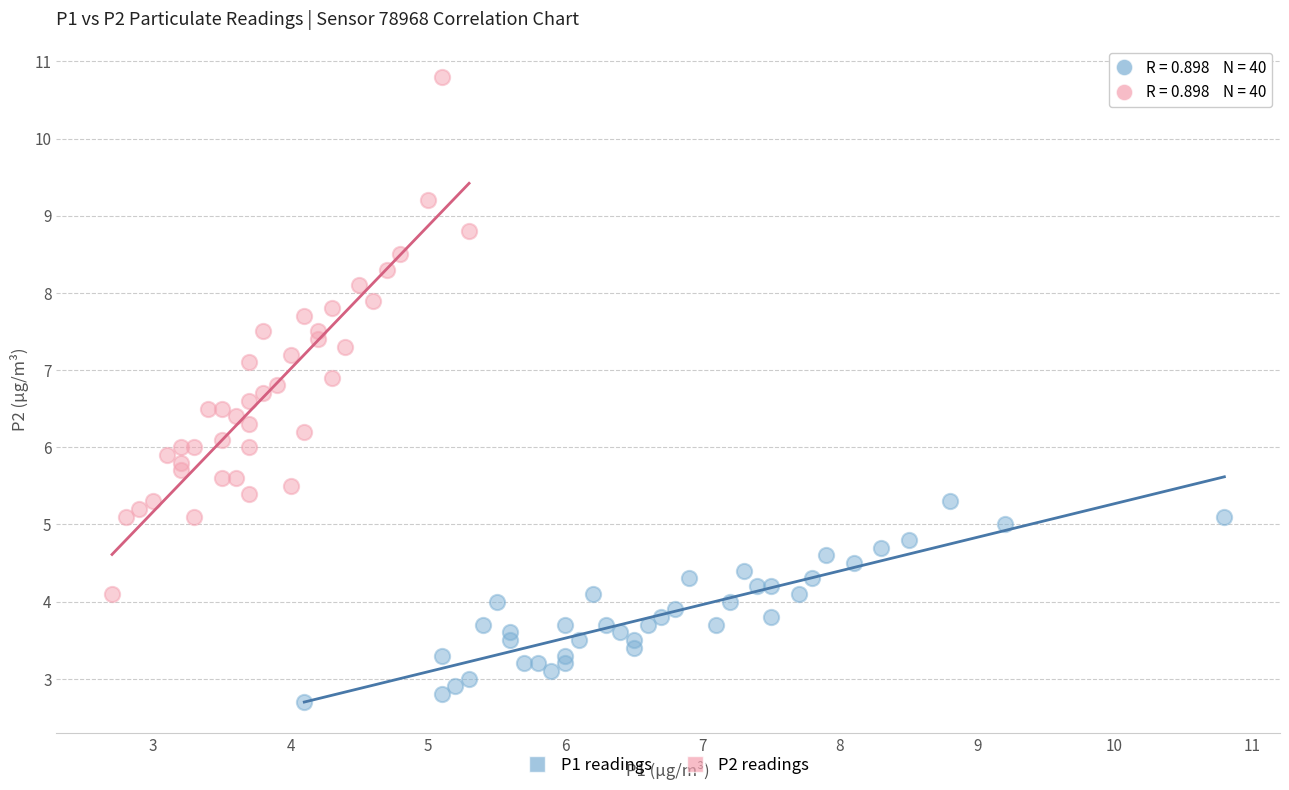

Which series has the widest spread of Y values?

P2 readings